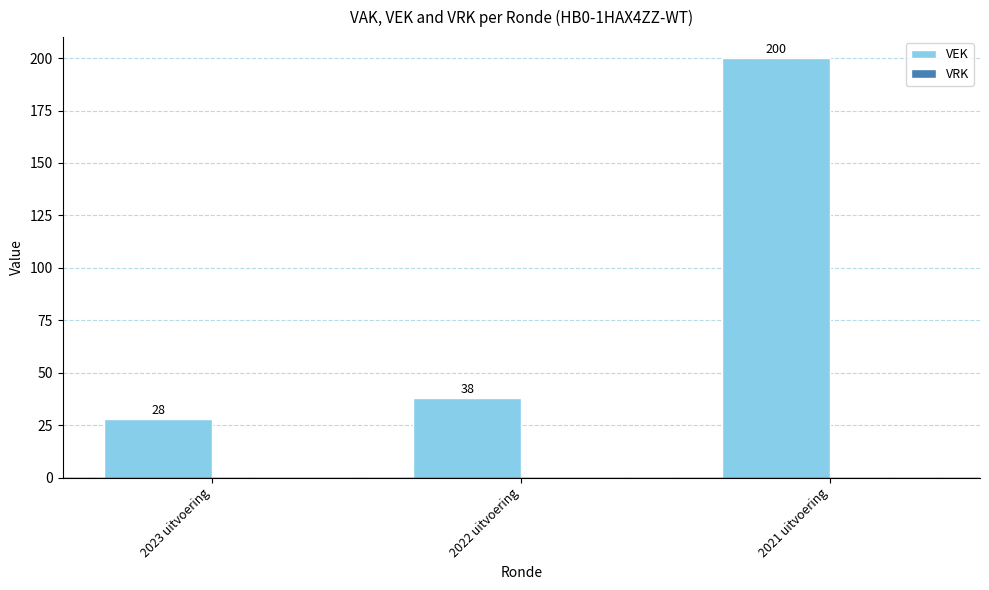

What is the change in value from 2022 uitvoering to 2021 uitvoering?

+162